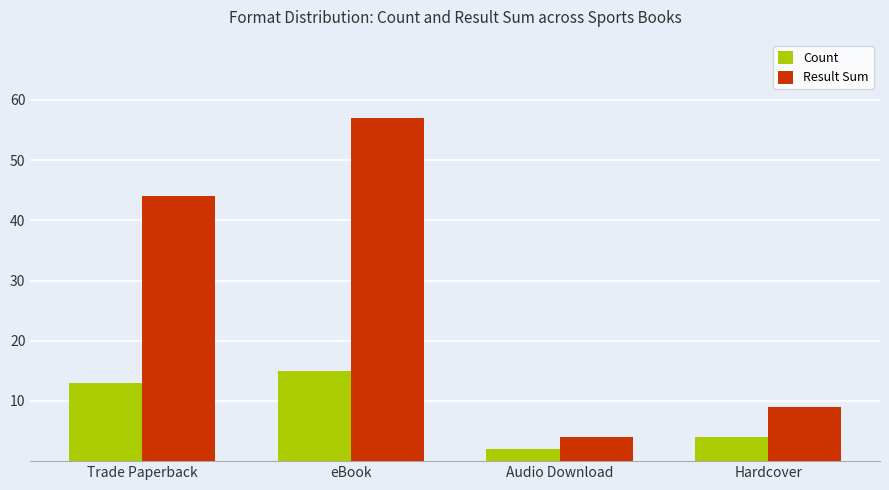

Rank the categories by Result Sum value from lowest to highest.

Audio Download, Hardcover, Trade Paperback, eBook